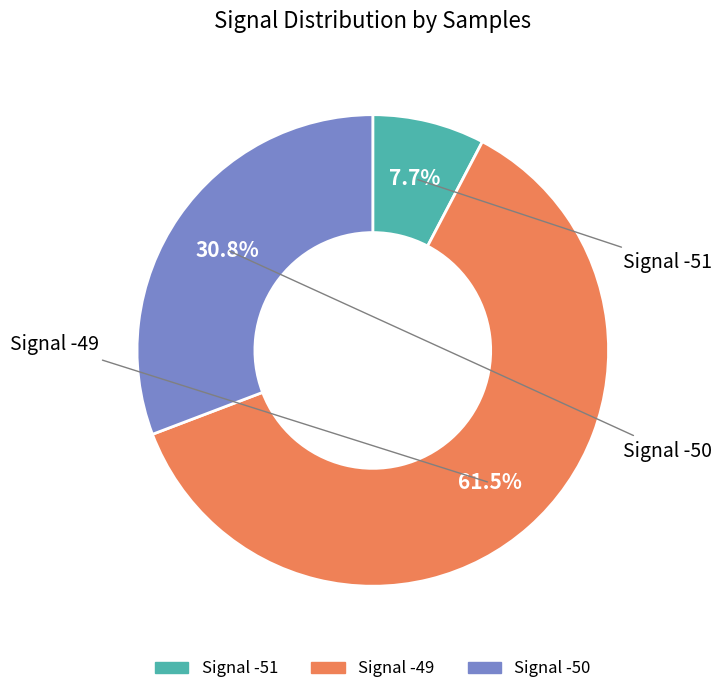

Does any single category account for the majority?

Yes